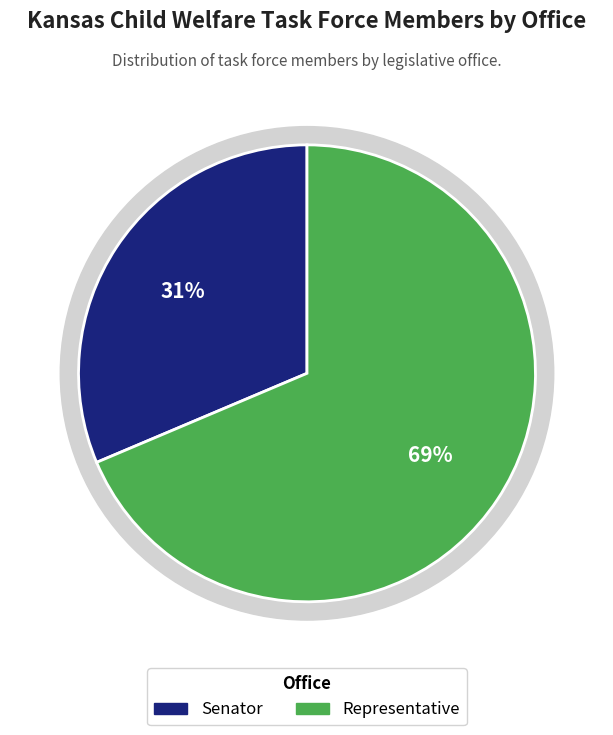

Is there a majority slice in this chart?

Yes